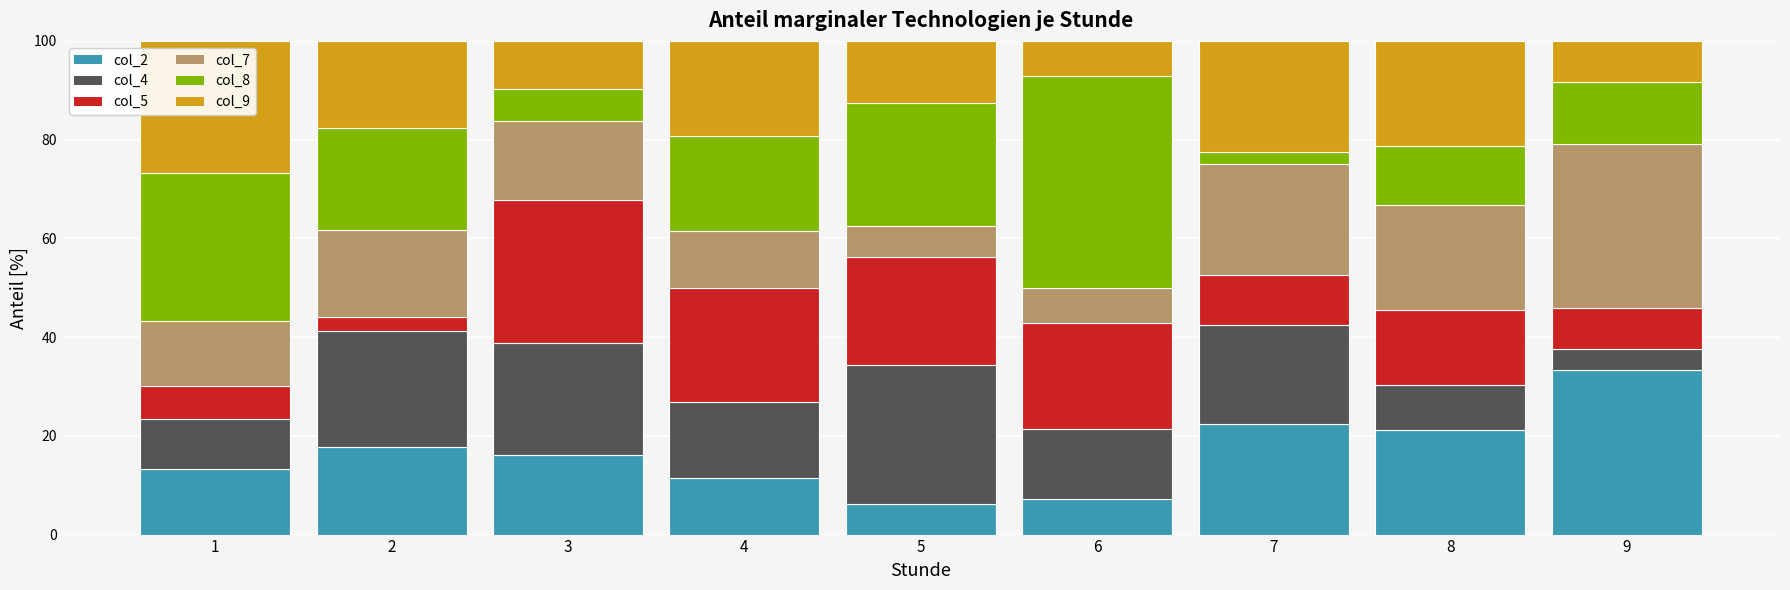

Is it true that col_2 equals 7.1 at 6?

True